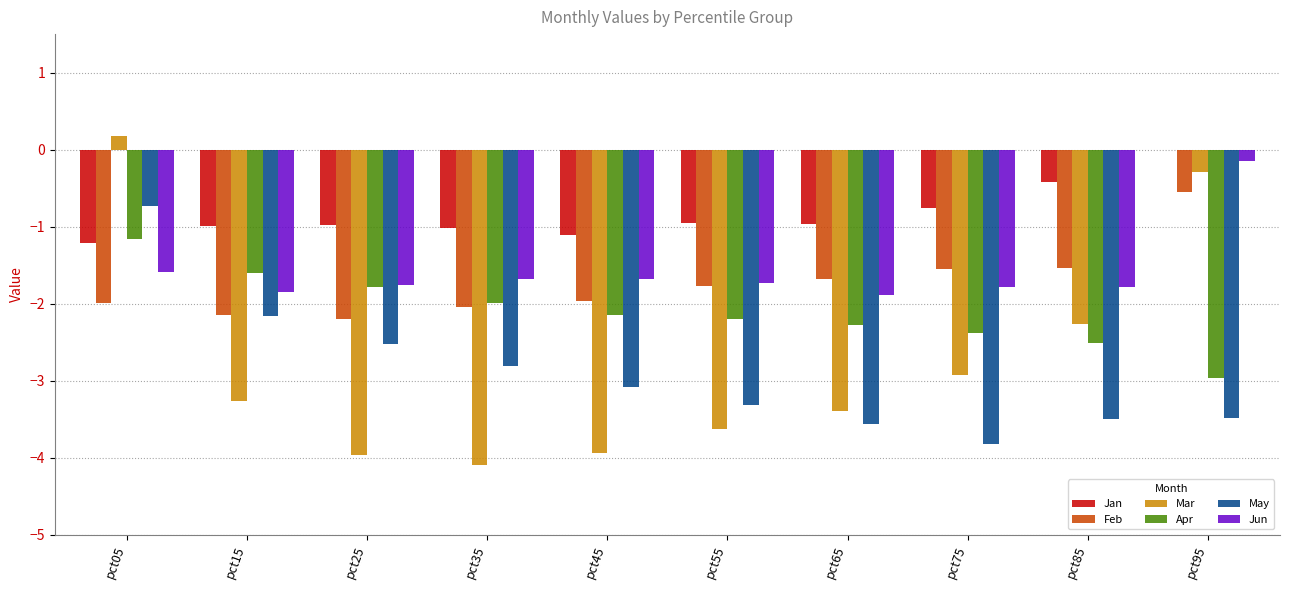

At which label is Feb closest to -1?

pct95